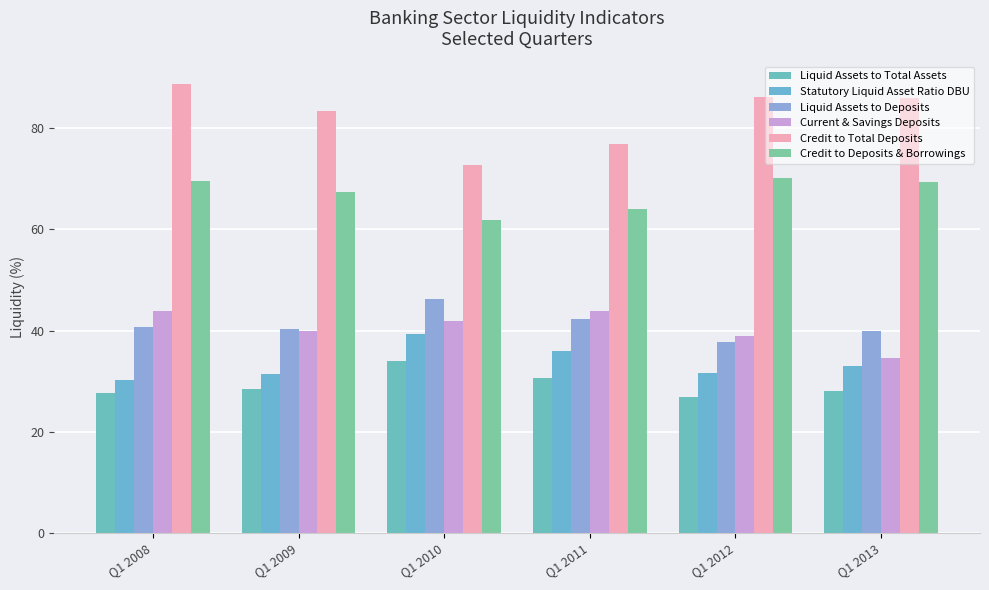

Is it true that Liquid Assets to Total Assets equals 30.6 at Q1 2011?

True